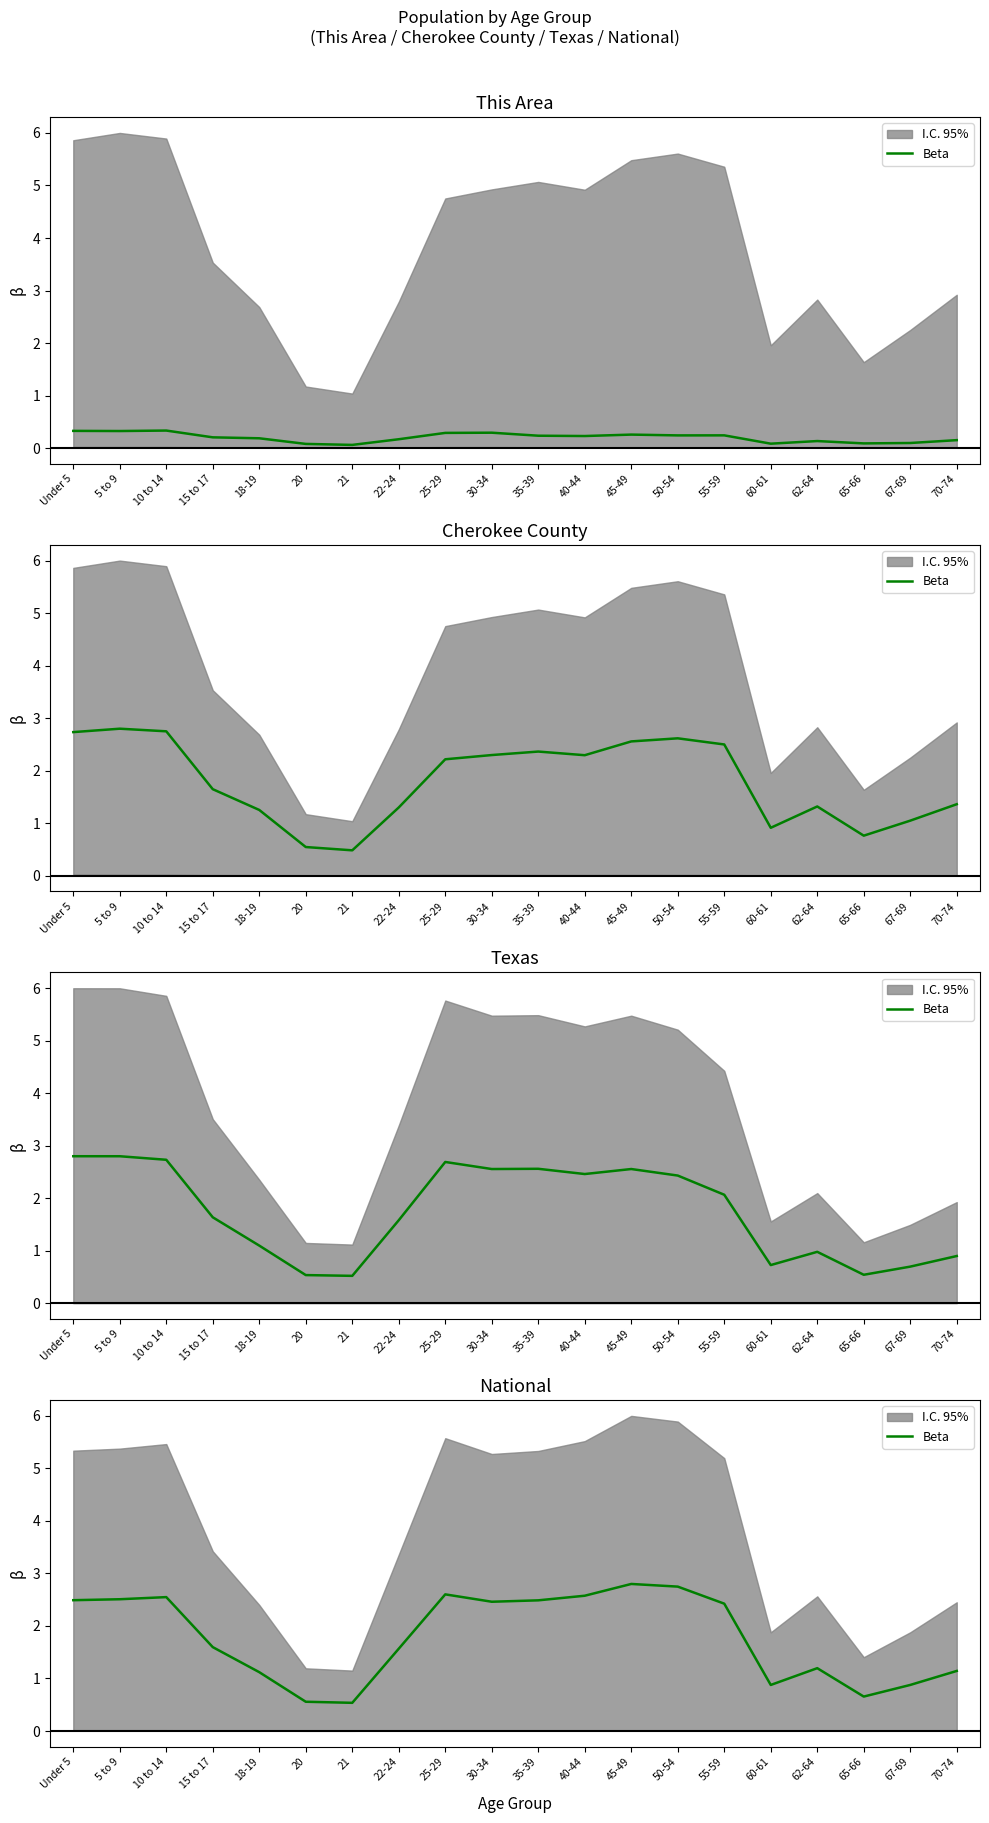

What is the change in value from Under 5 to 18-19?

-1.4